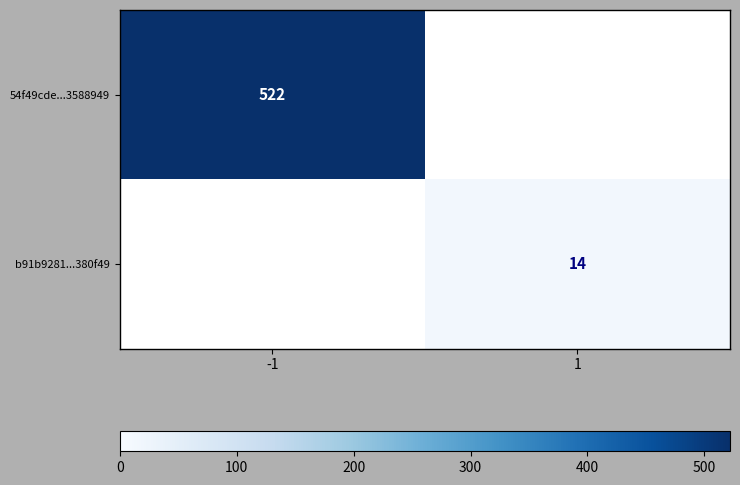

How many data points does each series have?

2